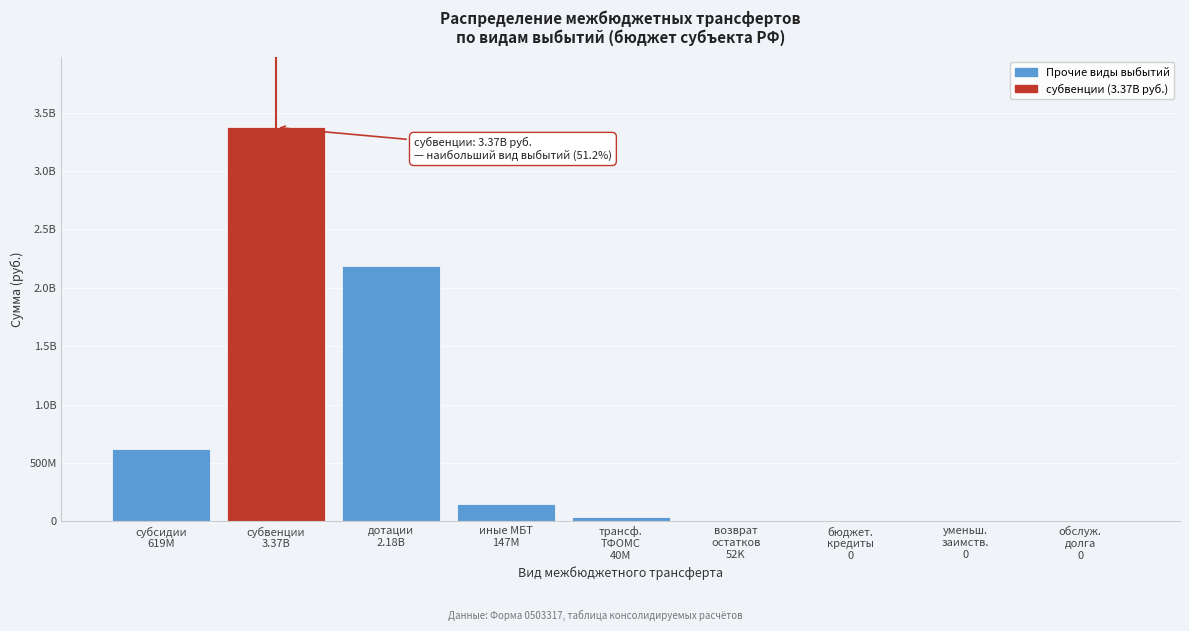

Are the bars horizontal?

No